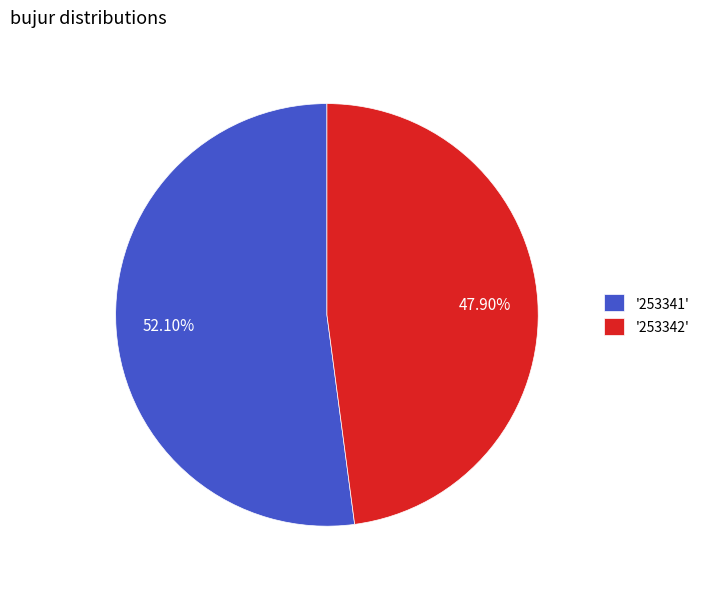

How many segments does this pie chart have?

2